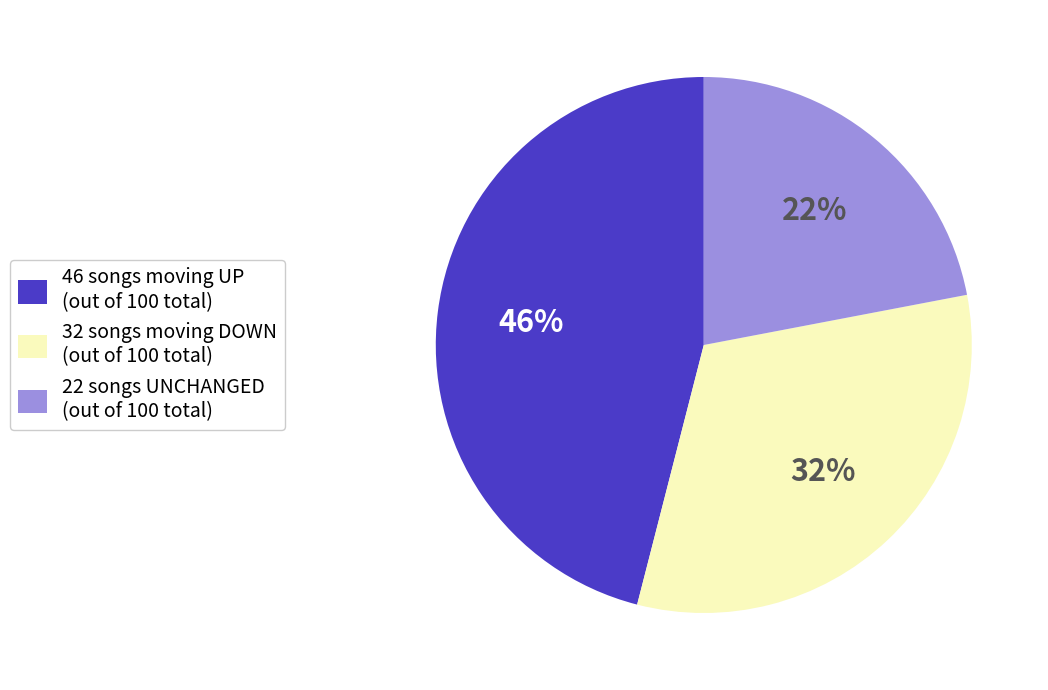

Is there any slice that represents more than half of the pie?

No